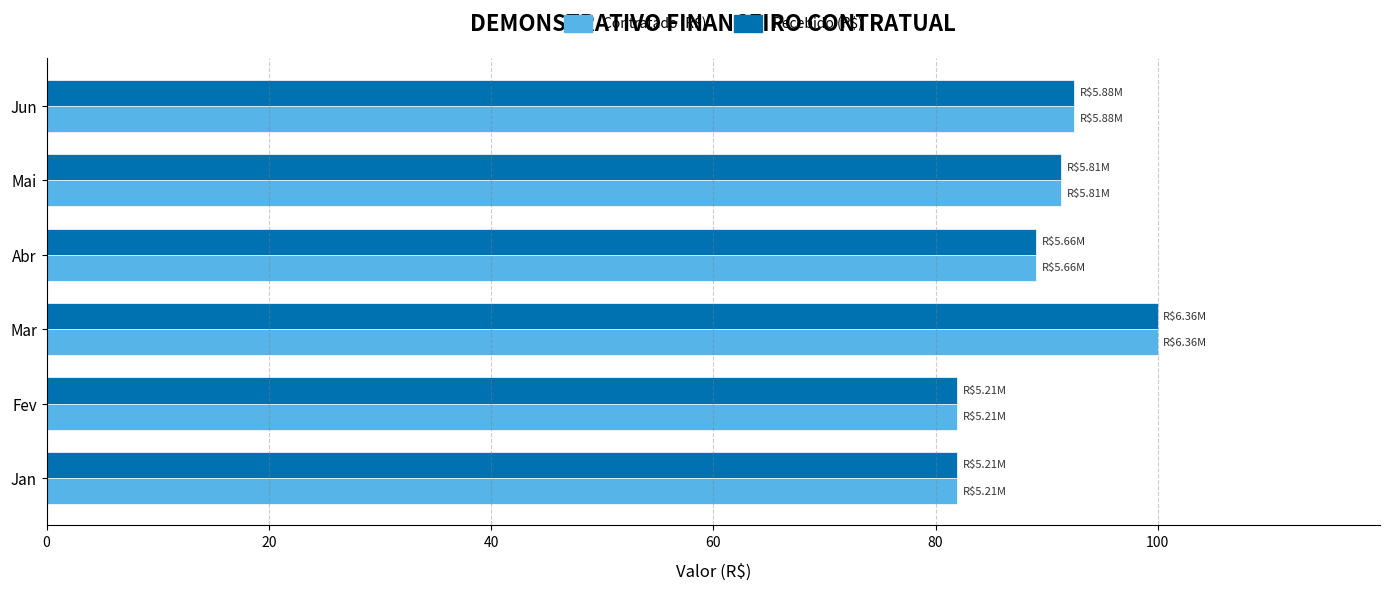

At how many categories does at least one series exceed 97?

1